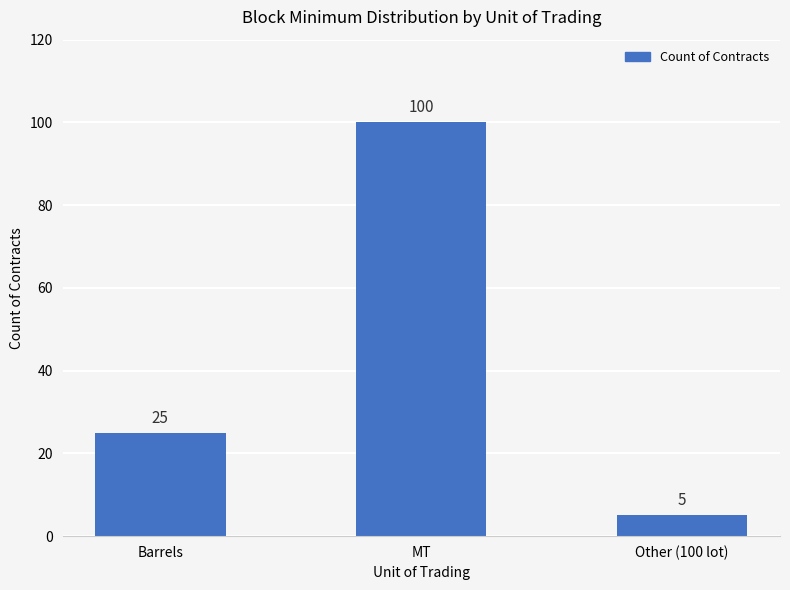

List the labels in order of value, smallest first.

Other (100 lot), Barrels, MT